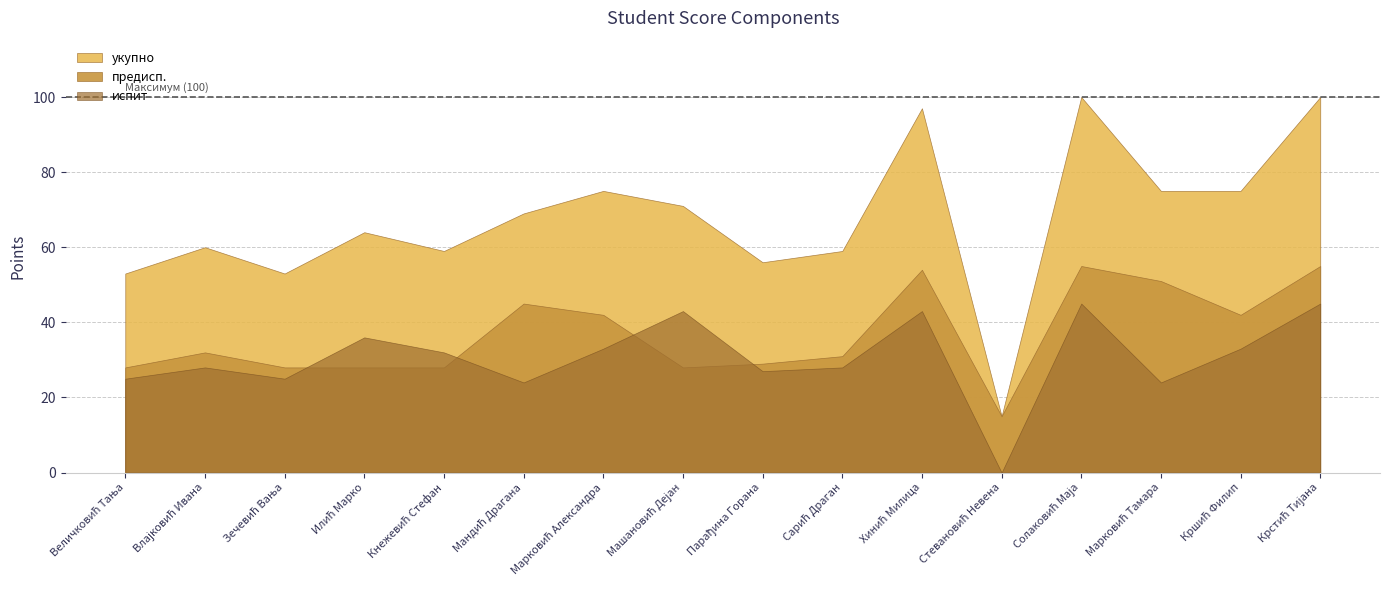

What is the average value of the предисп. series?

37